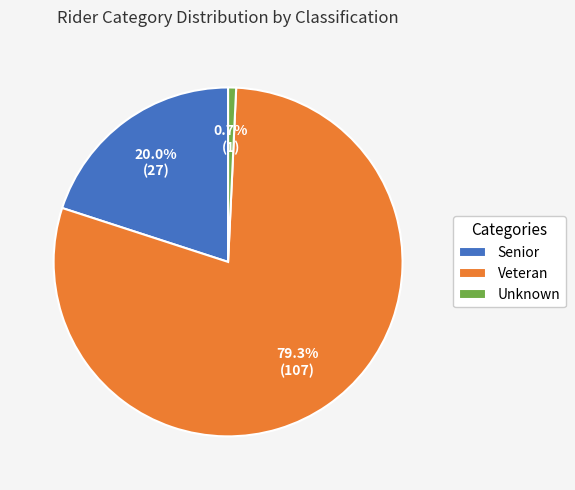

Rank the categories by value from lowest to highest.

Unknown, Senior, Veteran